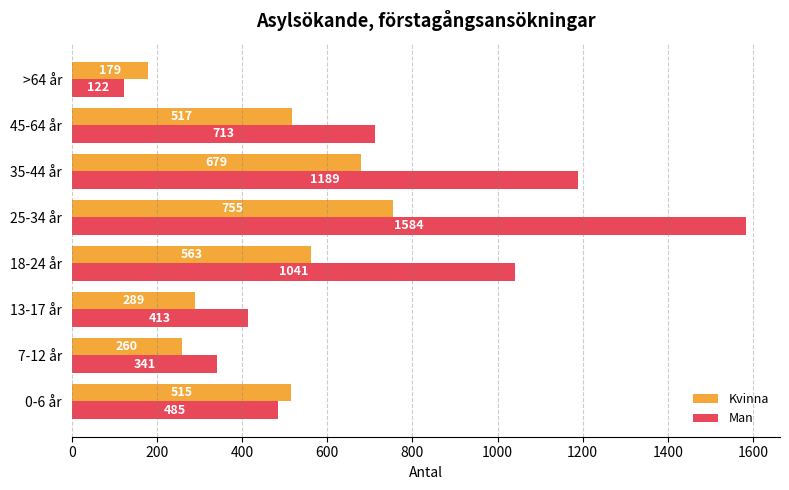

At which category does the chart reach its peak across all series?

25-34 år